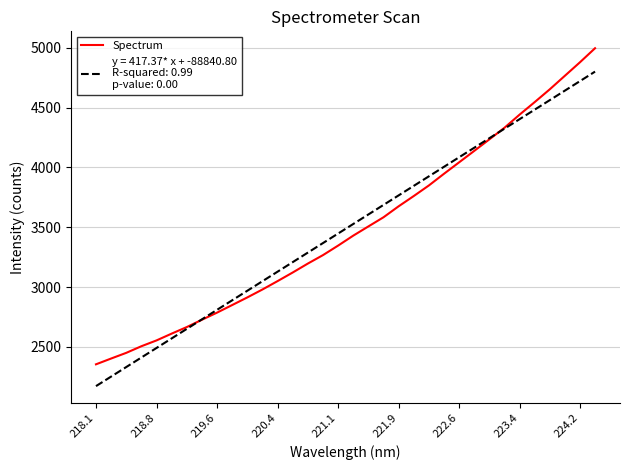

What is the smallest value displayed?

2171.6